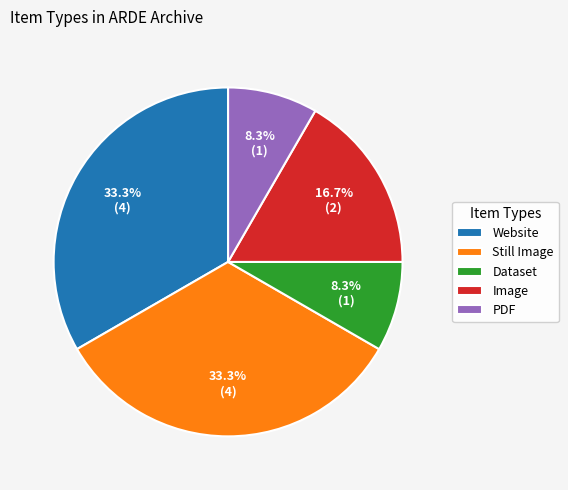

How many slices are in this pie chart?

5